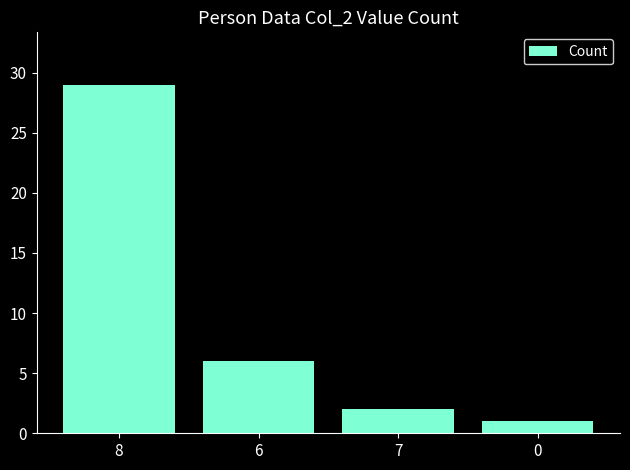

Between 0 and 7, which is larger?

7